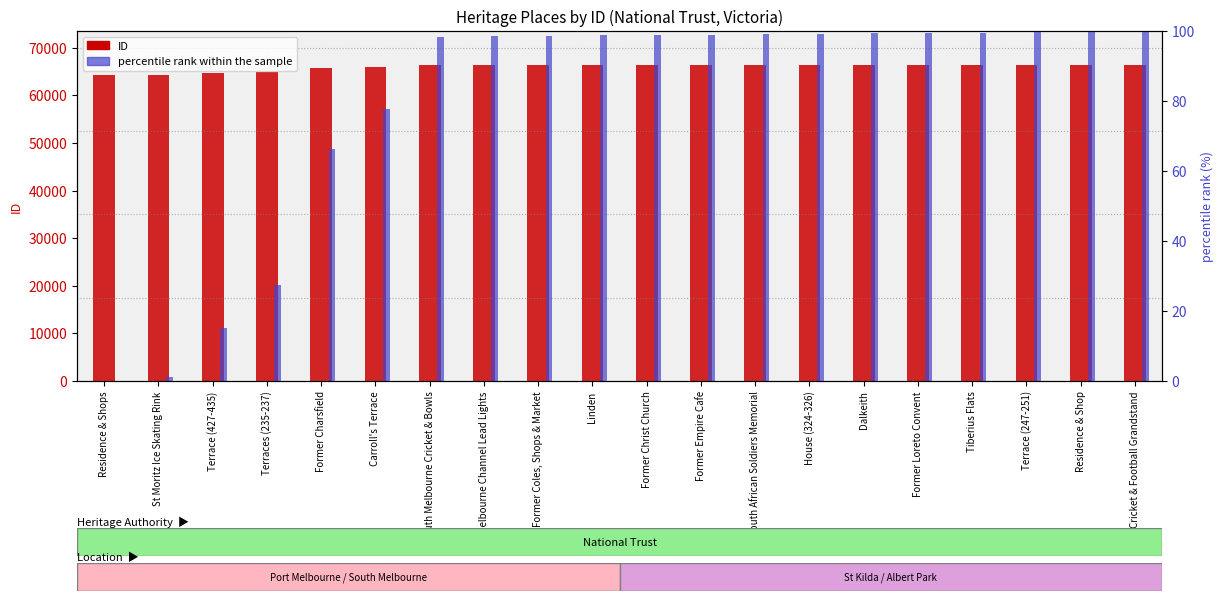

What is the difference between the second highest and minimum values in the percentile rank within the sample series?

99.8